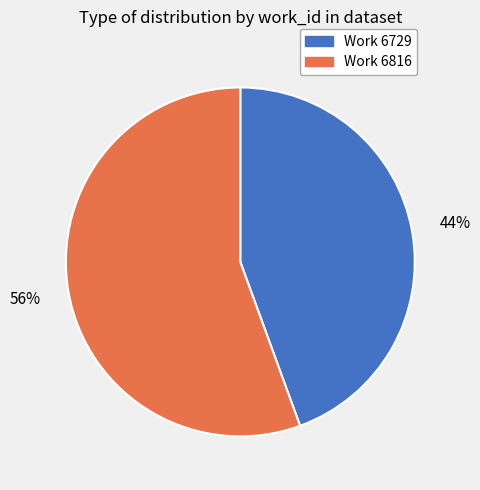

To the nearest percent, what is the average slice percentage?

50%